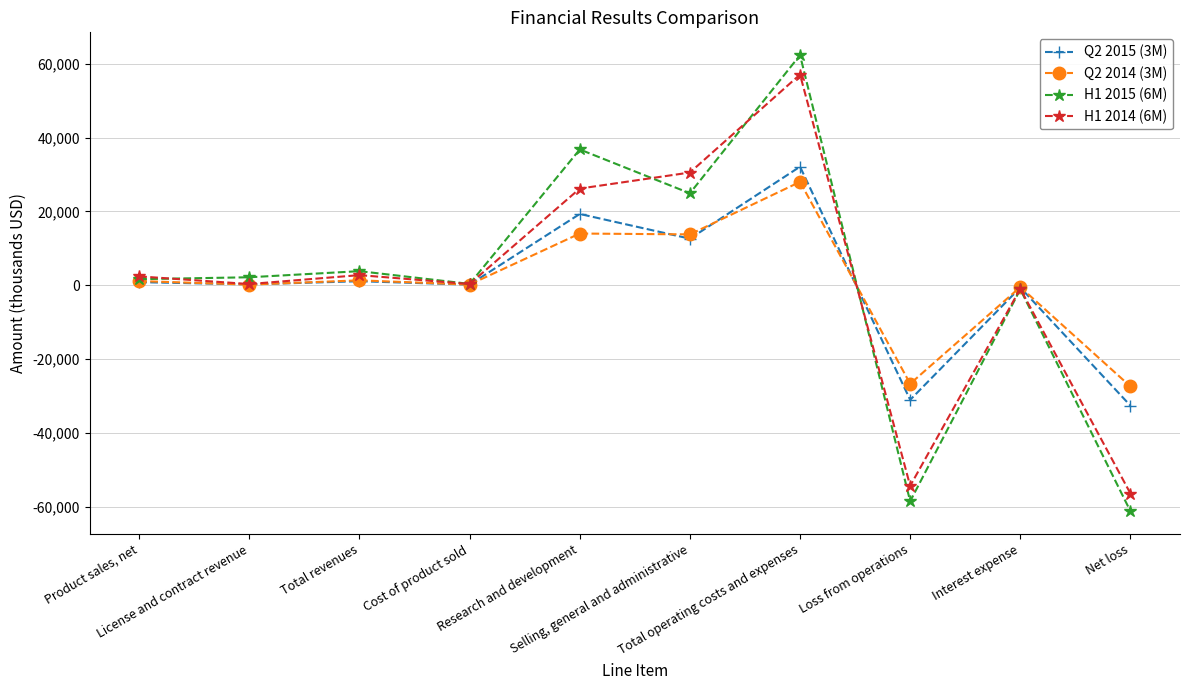

Which series has the widest spread of values?

H1 2015 (6M)